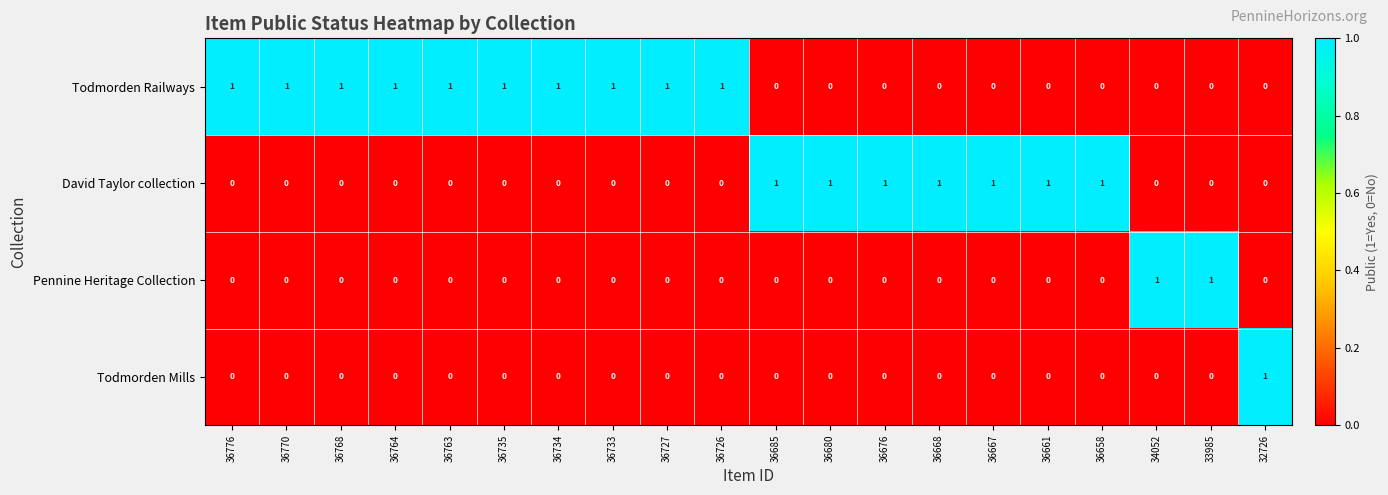

Is the value of David Taylor collection at 36658 greater than the value of Todmorden Mills at 36668?

Yes